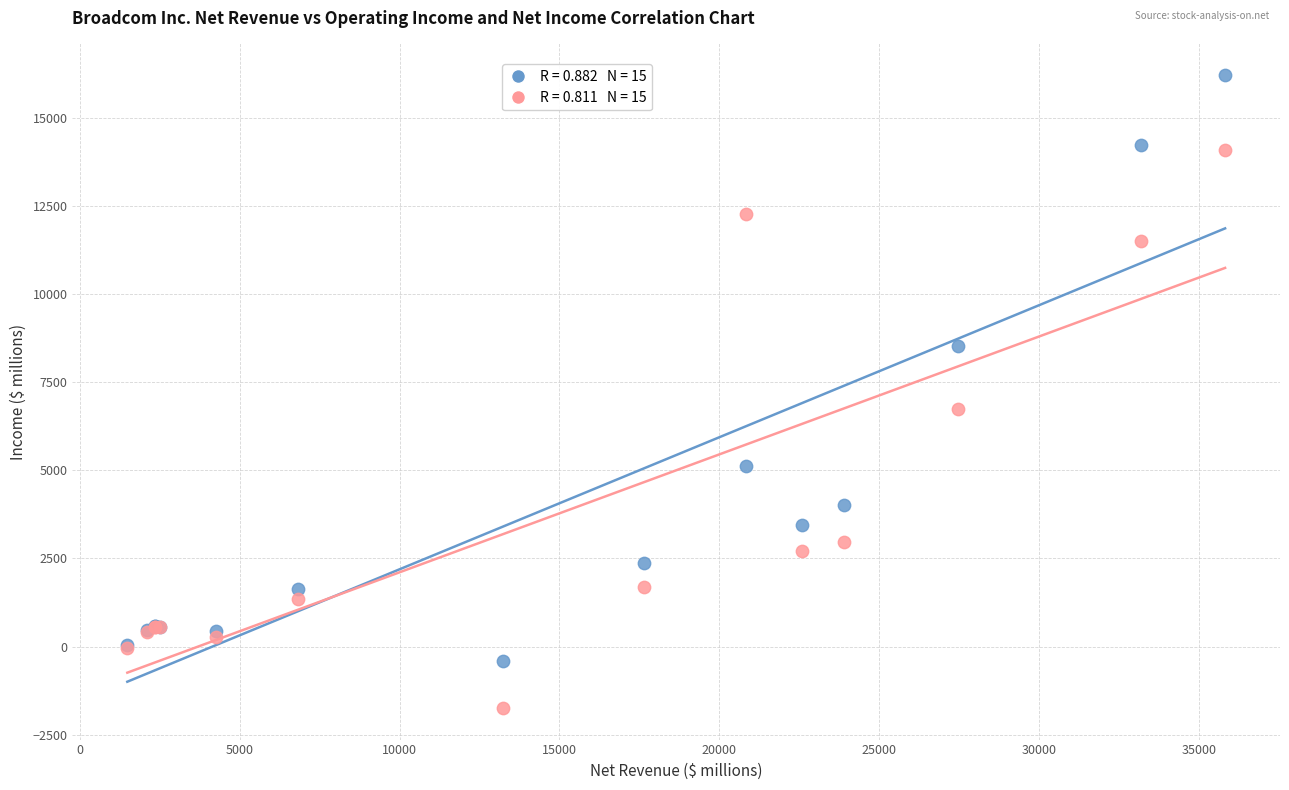

Across all series, what Y value is closest to 7234?

6736